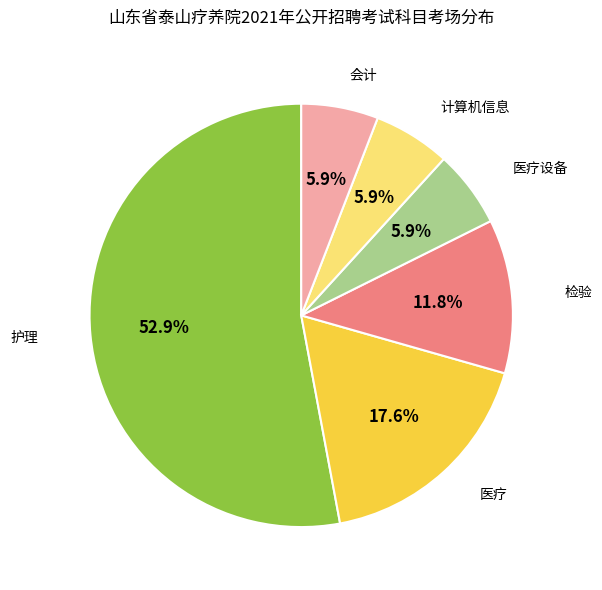

Is there any slice that represents more than half of the pie?

Yes